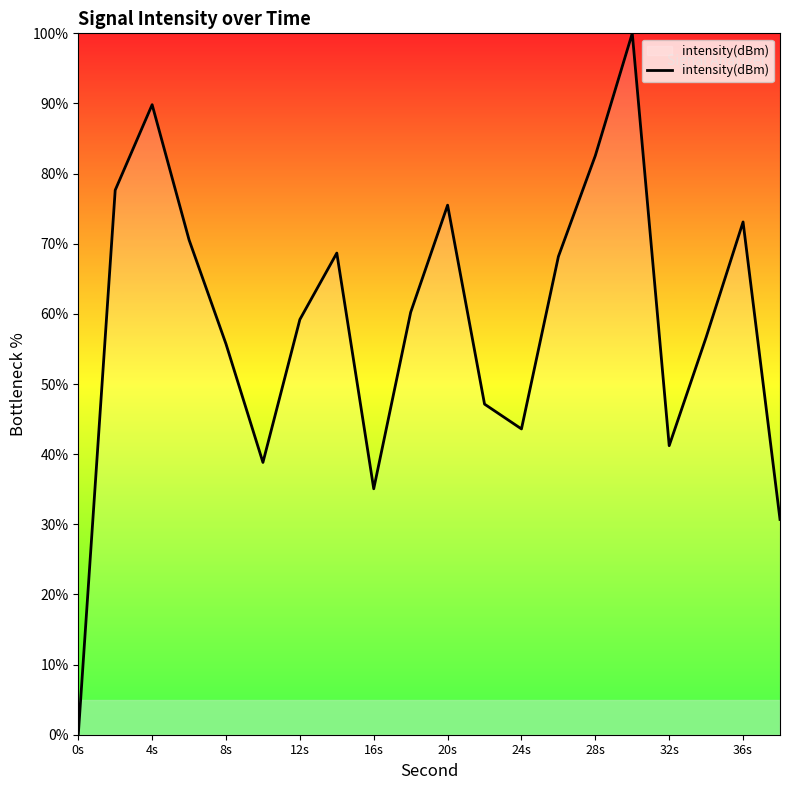

What is the maximum value shown in the chart?

100.0